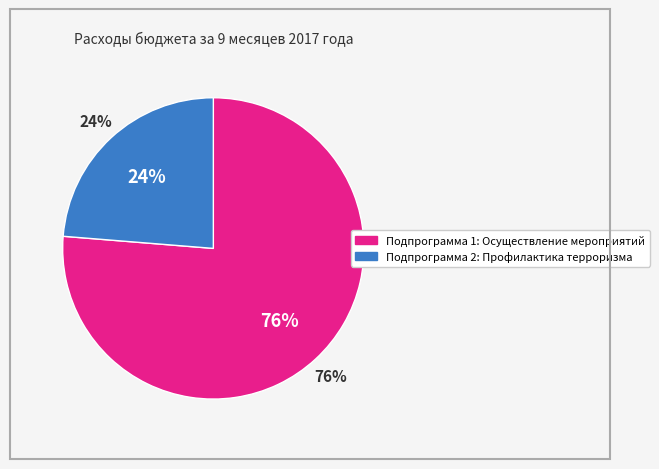

How much of the chart is everything except Подпрограмма 2: Профилактика терроризма?

76.3%